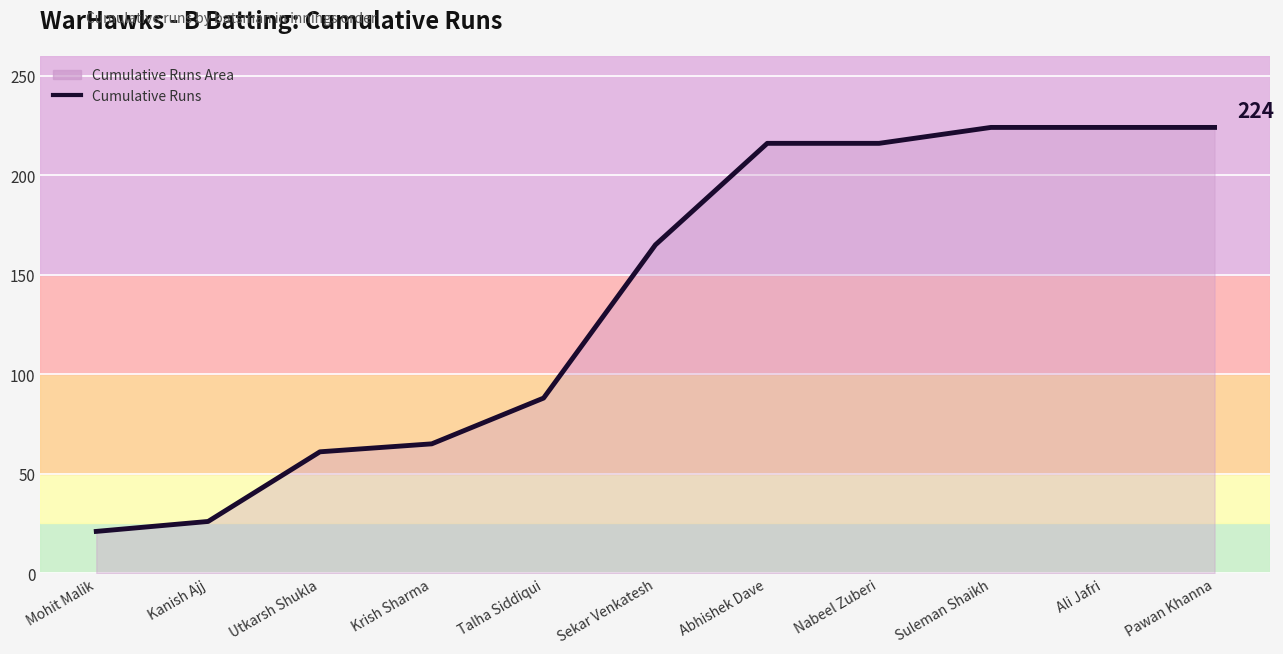

How many categories are shown in the chart?

11